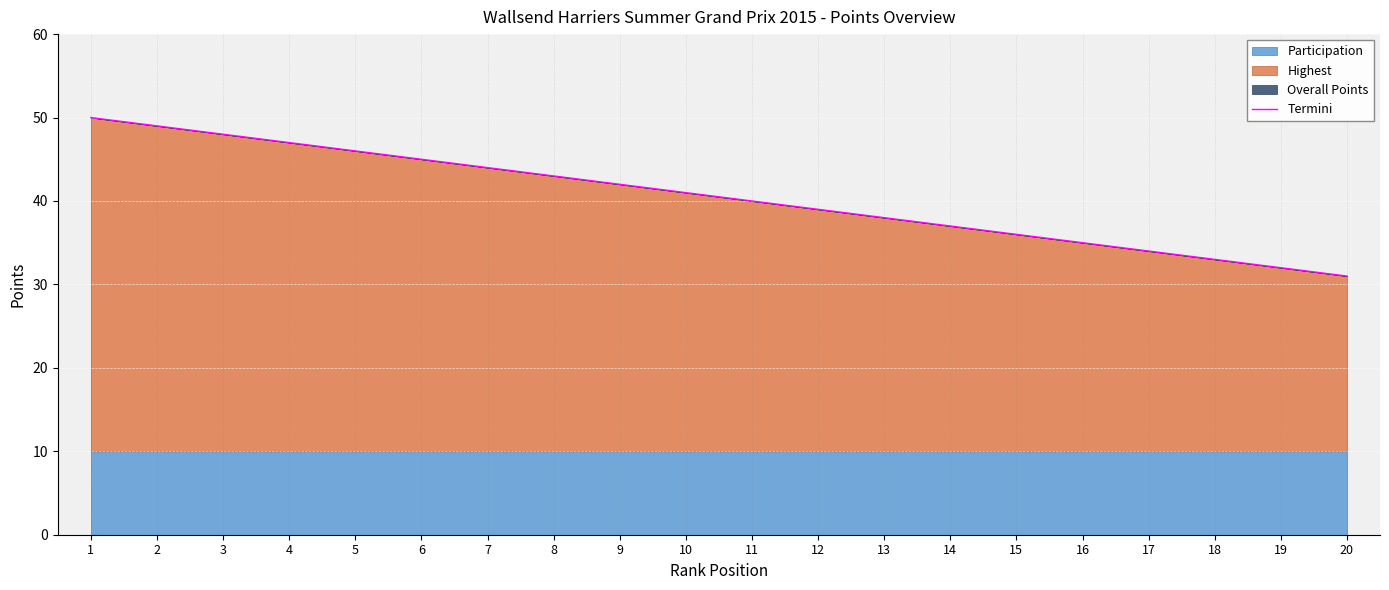

What is the change in value from 12 to 15?

-3